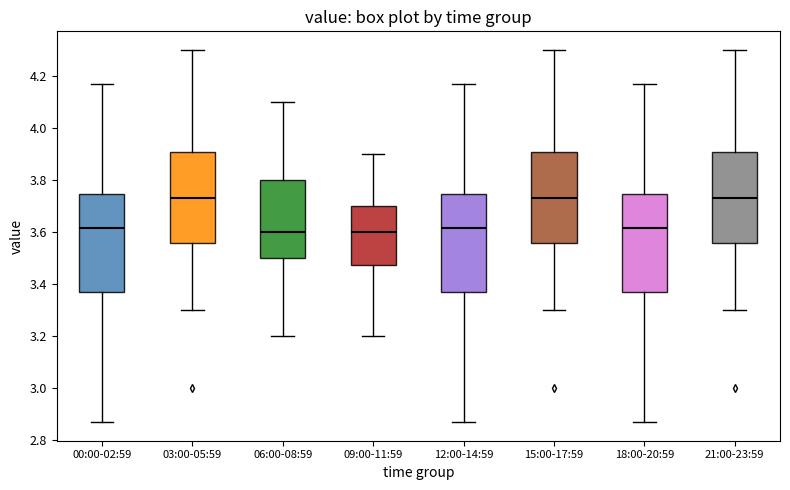

Reading left to right, transcribe this box plot: for each box, give where its median line is, the range the box spans, and where its two whiskers end, as read against the y-axis. The values are not printed on the chart, so give them approximately, as read against the axis.

00:00-02:59: median 3.62, box 3.38 to 3.74, whiskers 2.88 to 4.18
03:00-05:59: median 3.74, box 3.56 to 3.90, whiskers 3.30 to 4.30
06:00-08:59: median 3.60, box 3.50 to 3.80, whiskers 3.20 to 4.10
09:00-11:59: median 3.60, box 3.48 to 3.70, whiskers 3.20 to 3.90
12:00-14:59: median 3.62, box 3.38 to 3.74, whiskers 2.88 to 4.18
15:00-17:59: median 3.74, box 3.56 to 3.90, whiskers 3.30 to 4.30
18:00-20:59: median 3.62, box 3.38 to 3.74, whiskers 2.88 to 4.18
21:00-23:59: median 3.74, box 3.56 to 3.90, whiskers 3.30 to 4.30